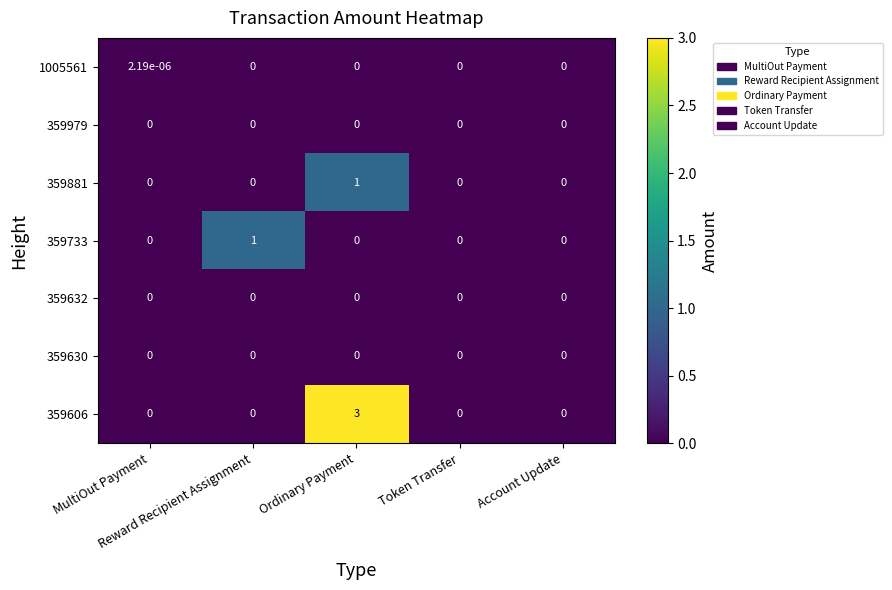

What is the maximum value shown in the chart?

3.0